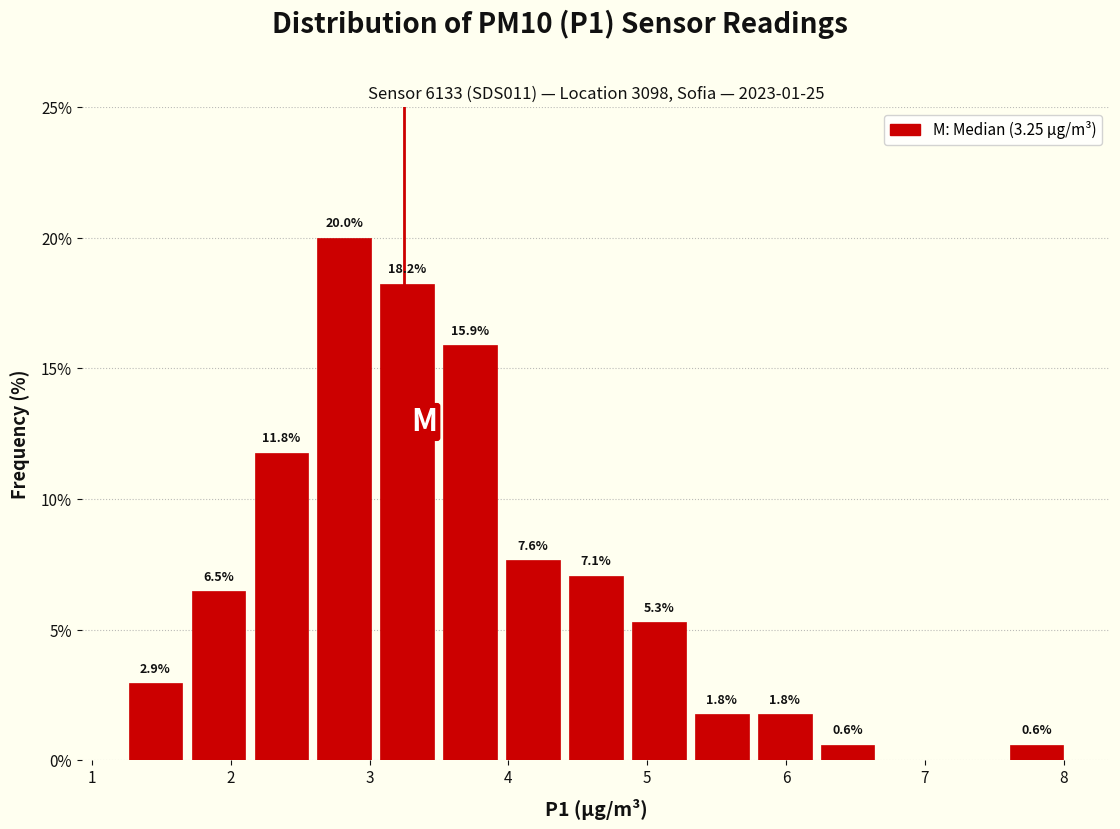

Over which range of the x-axis is the bar tallest?

2.6 to 3.0